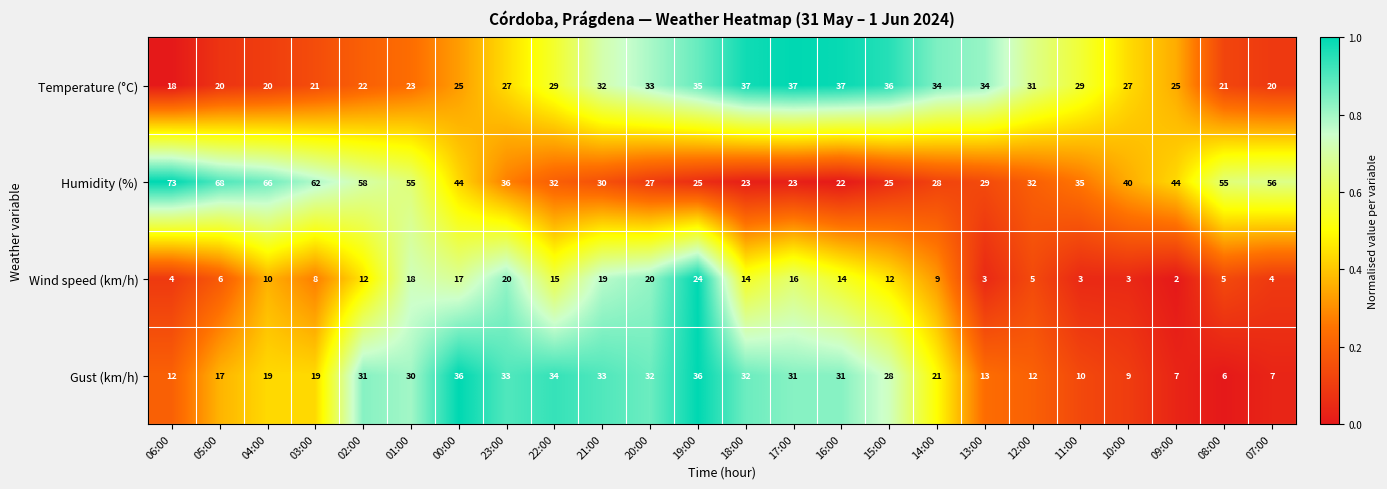

List the series in order of their overall mean, lowest first.

Wind speed (km/h), Gust (km/h), Temperature (°C), Humidity (%)